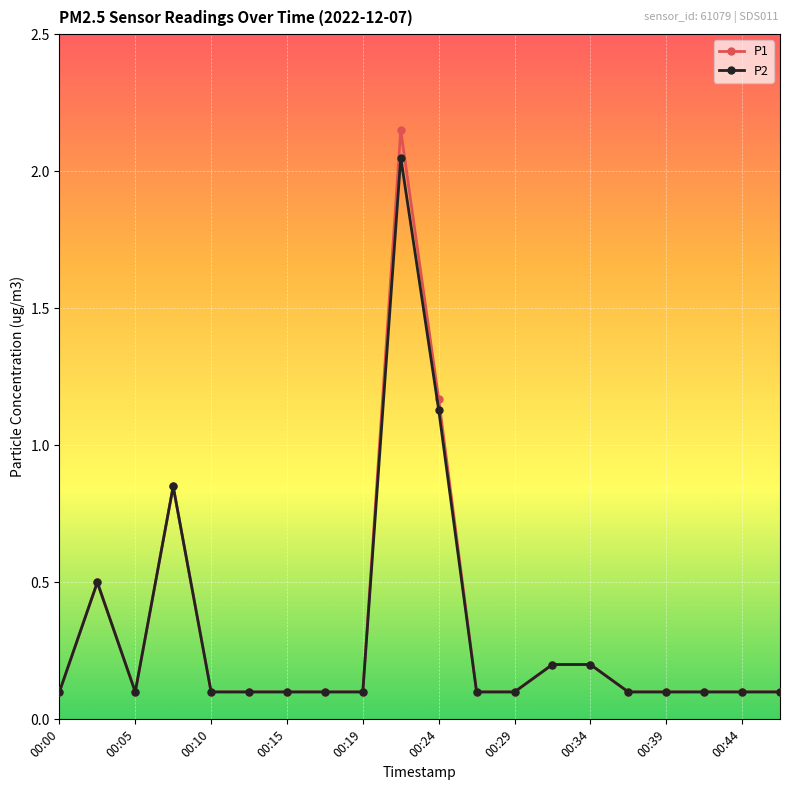

Rank the series by their maximum value, from lowest to highest.

P2, P1